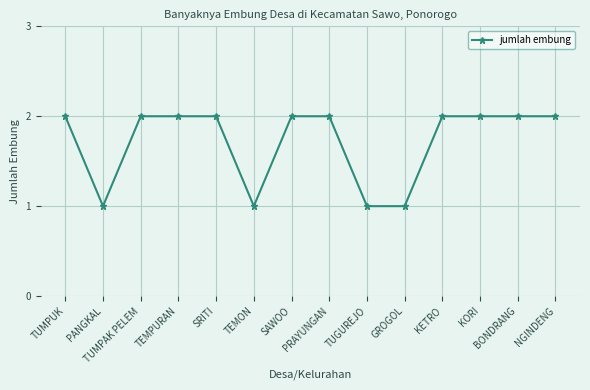

What is the label of the 2nd point from the right?

BONDRANG